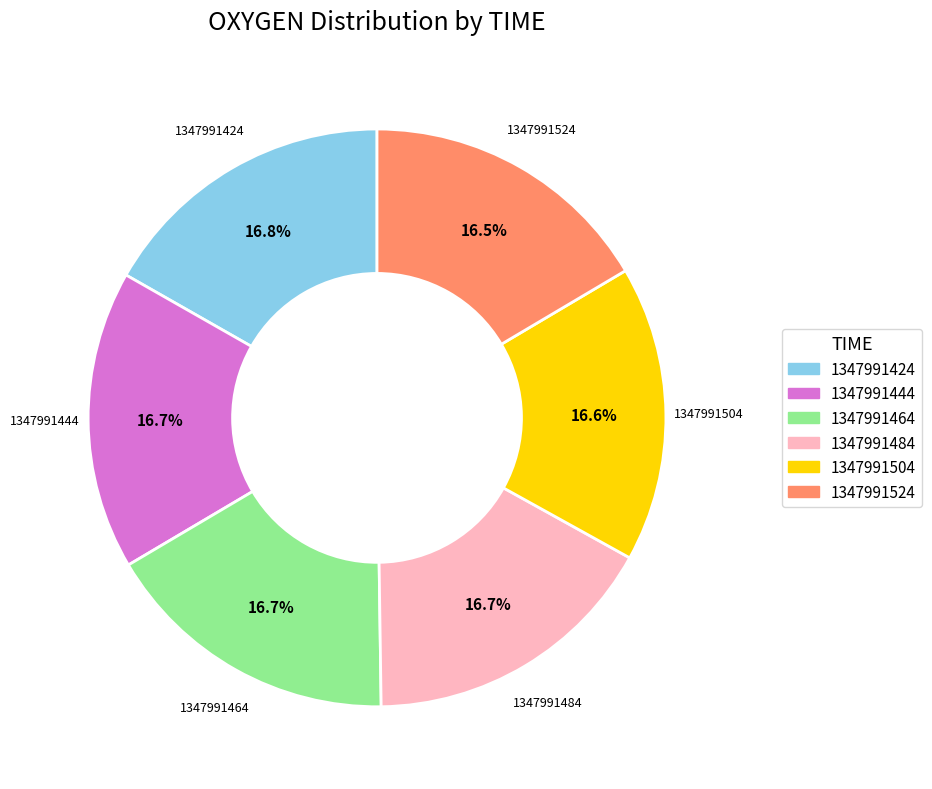

Does any single category account for the majority?

No